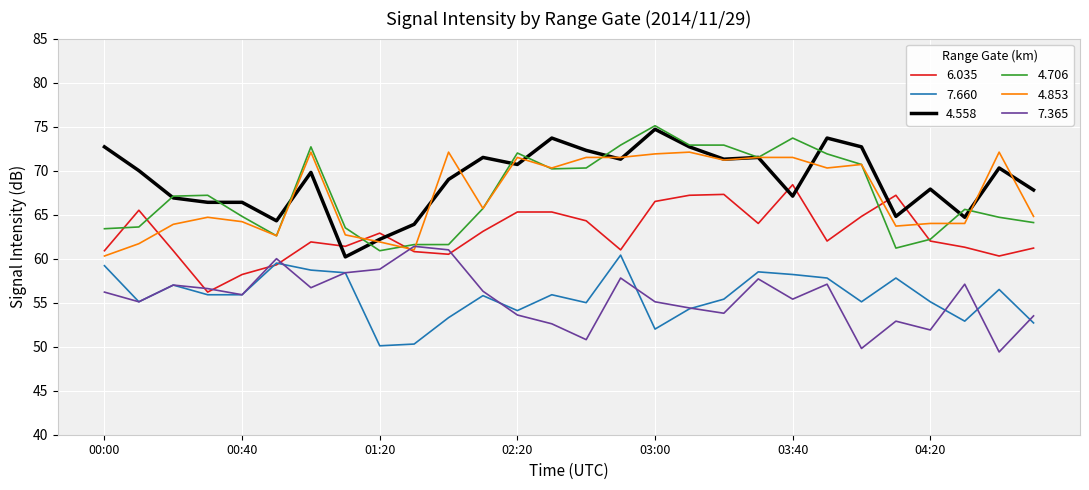

What is the greatest value displayed?

75.1